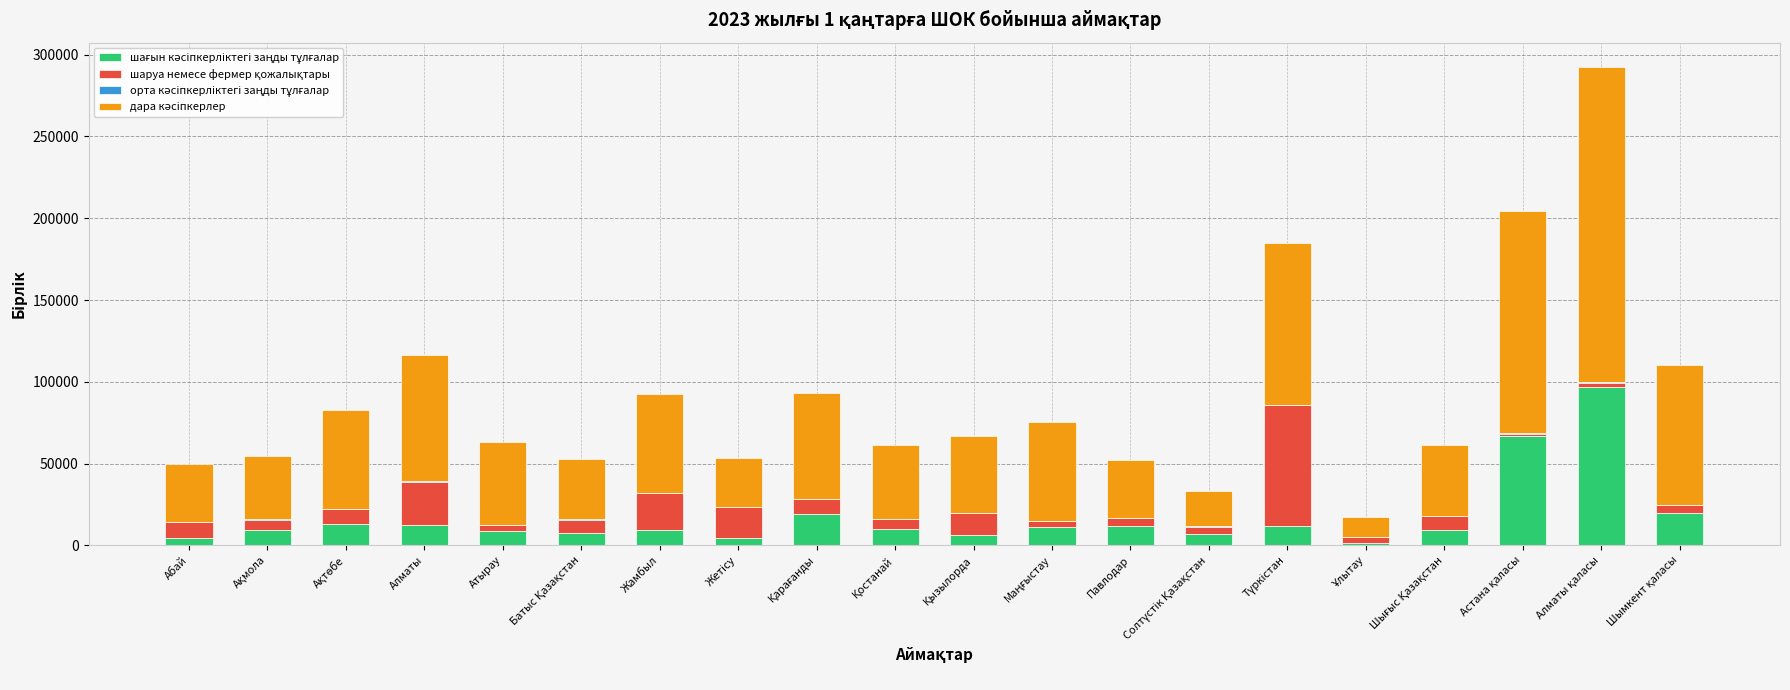

Which series has the widest spread of values?

дара кәсіпкерлер